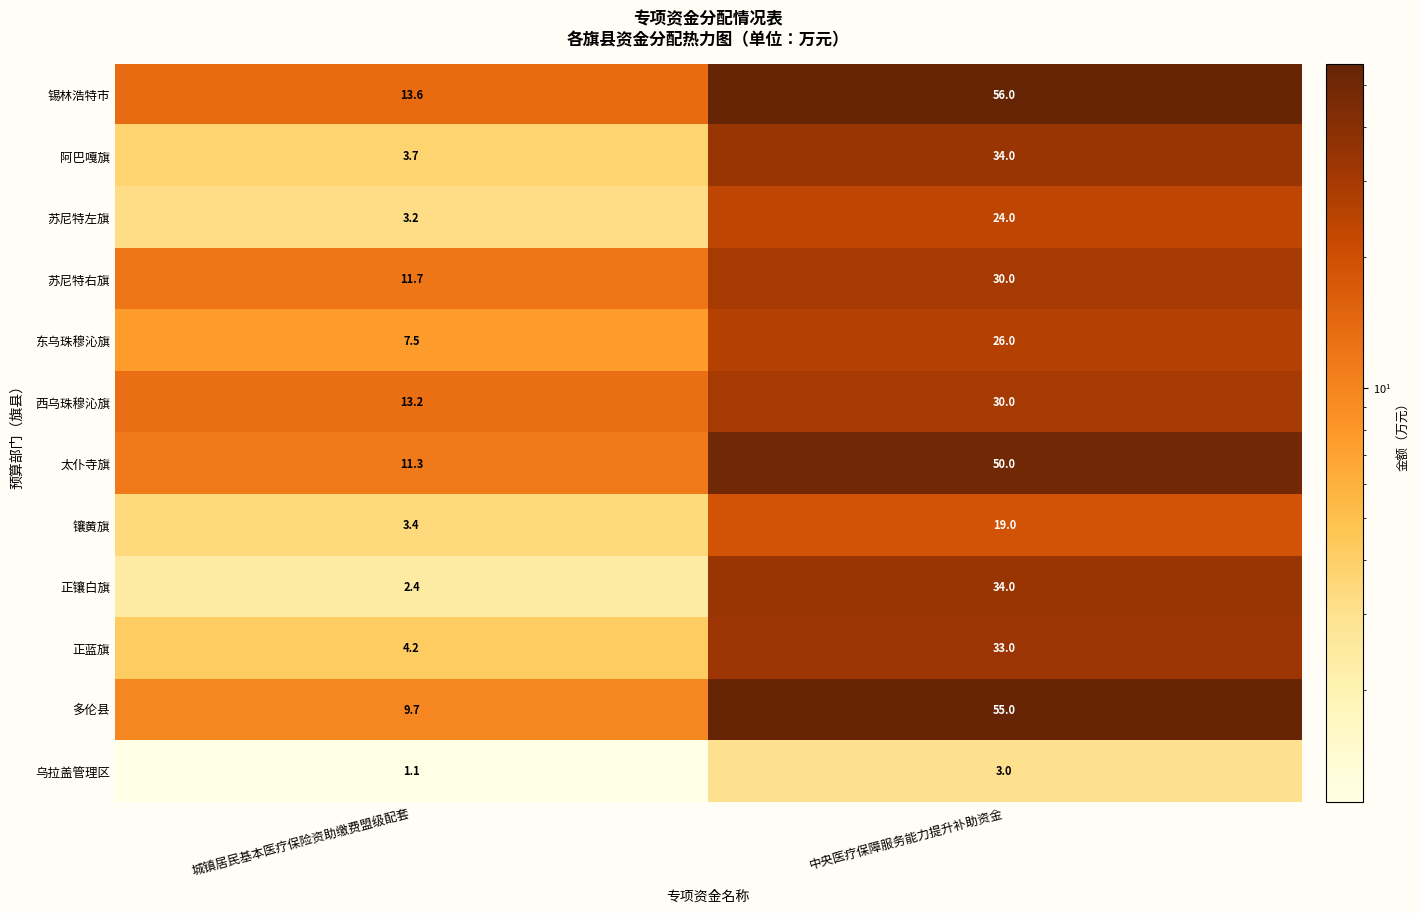

Reading left to right, extract all data points from this chart.

锡林浩特市: 城镇居民基本医疗保险资助缴费盟级配套=13.6	中央医疗保障服务能力提升补助资金=56.0
阿巴嘎旗: 城镇居民基本医疗保险资助缴费盟级配套=3.7	中央医疗保障服务能力提升补助资金=34.0
苏尼特左旗: 城镇居民基本医疗保险资助缴费盟级配套=3.2	中央医疗保障服务能力提升补助资金=24.0
苏尼特右旗: 城镇居民基本医疗保险资助缴费盟级配套=11.7	中央医疗保障服务能力提升补助资金=30.0
东乌珠穆沁旗: 城镇居民基本医疗保险资助缴费盟级配套=7.5	中央医疗保障服务能力提升补助资金=26.0
西乌珠穆沁旗: 城镇居民基本医疗保险资助缴费盟级配套=13.2	中央医疗保障服务能力提升补助资金=30.0
太仆寺旗: 城镇居民基本医疗保险资助缴费盟级配套=11.3	中央医疗保障服务能力提升补助资金=50.0
镶黄旗: 城镇居民基本医疗保险资助缴费盟级配套=3.4	中央医疗保障服务能力提升补助资金=19.0
正镶白旗: 城镇居民基本医疗保险资助缴费盟级配套=2.4	中央医疗保障服务能力提升补助资金=34.0
正蓝旗: 城镇居民基本医疗保险资助缴费盟级配套=4.2	中央医疗保障服务能力提升补助资金=33.0
多伦县: 城镇居民基本医疗保险资助缴费盟级配套=9.7	中央医疗保障服务能力提升补助资金=55.0
乌拉盖管理区: 城镇居民基本医疗保险资助缴费盟级配套=1.1	中央医疗保障服务能力提升补助资金=3.0